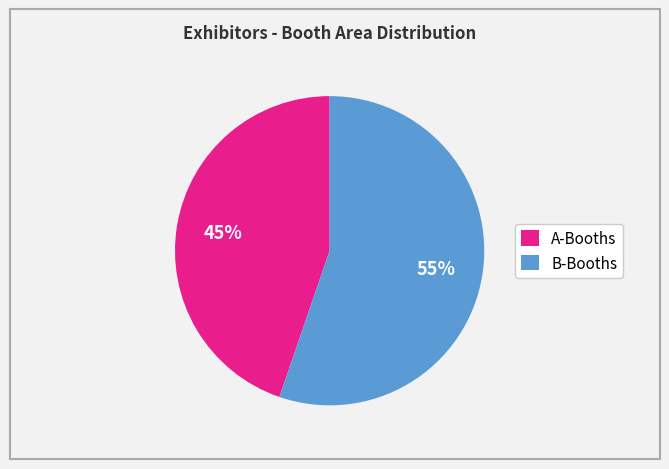

Is there any slice that represents more than half of the pie?

Yes